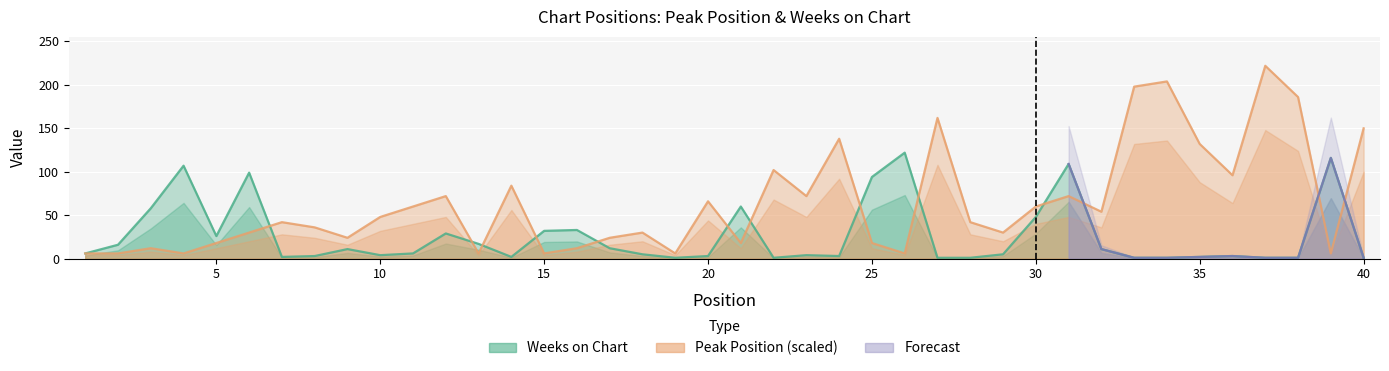

Between which two adjacent categories do Weeks on Chart and Peak Position first intersect?

6 and 7